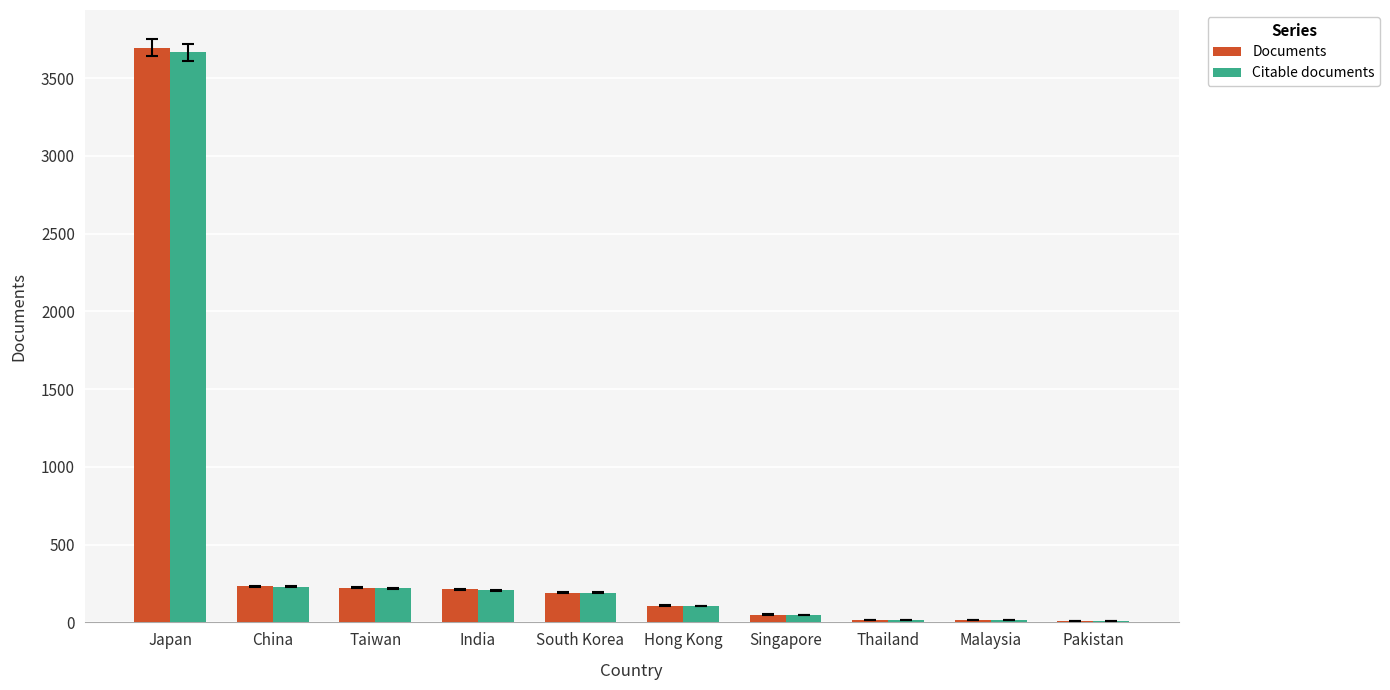

Is it true that Documents equals 3695 at Japan?

True